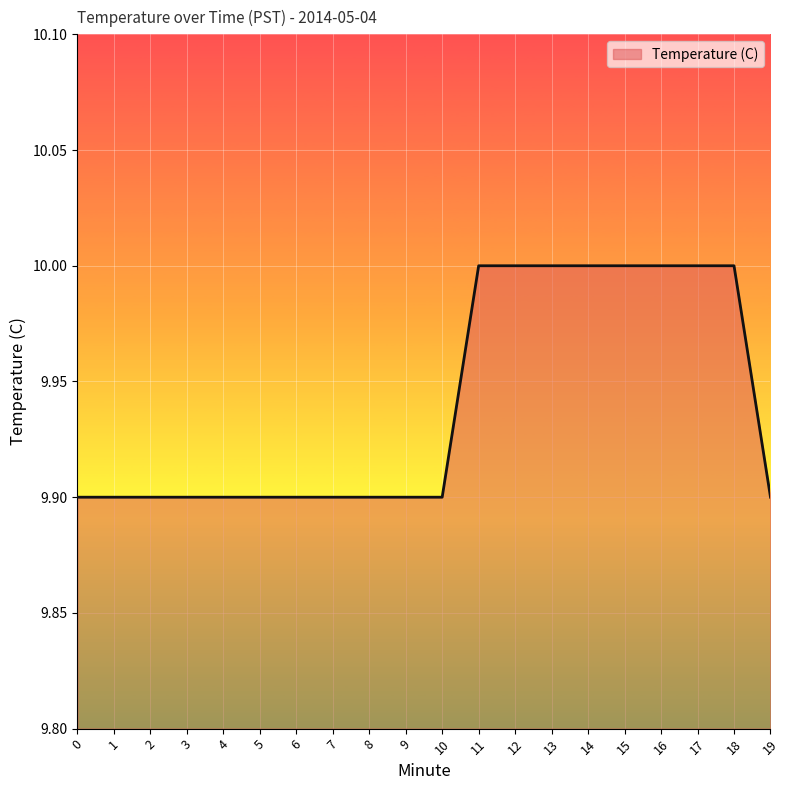

Reading left to right, transcribe all the data shown in this chart.

9.9	9.9	9.9	9.9	9.9	9.9	9.9	9.9	9.9	9.9	9.9	10.0	10.0	10.0	10.0	10.0	10.0	10.0	10.0	9.9